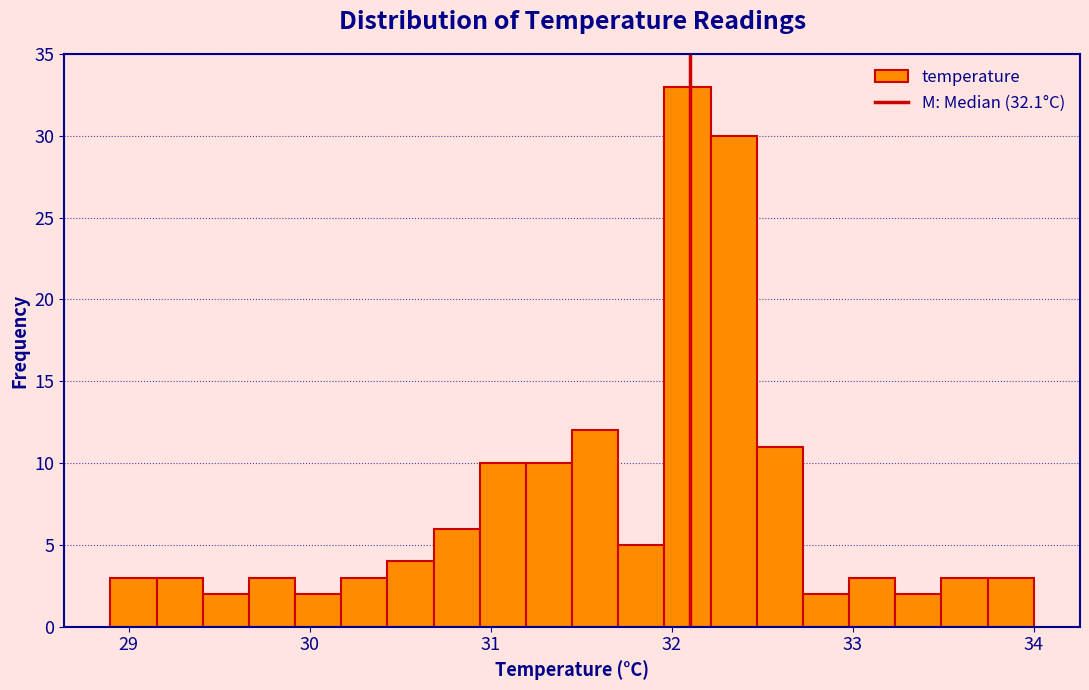

Read against the x-axis, roughly where is the centre of the tallest bar?

32.1